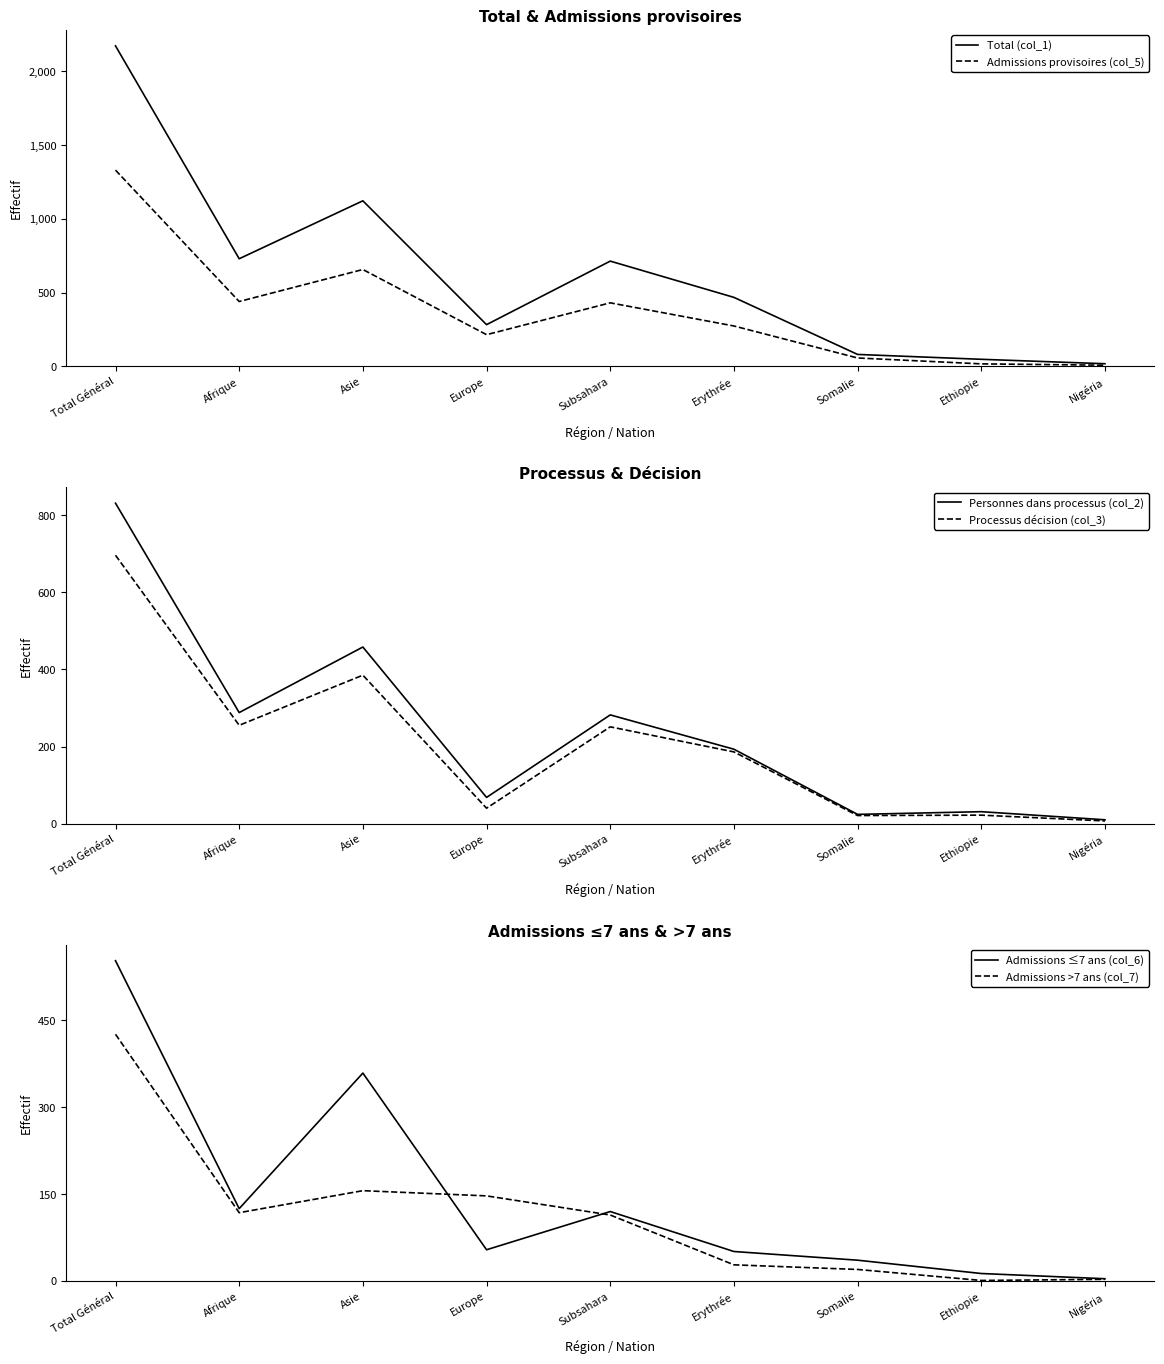

True or false: Personnes dans processus (col_2) and Processus décision (col_3) intersect in this chart.

False